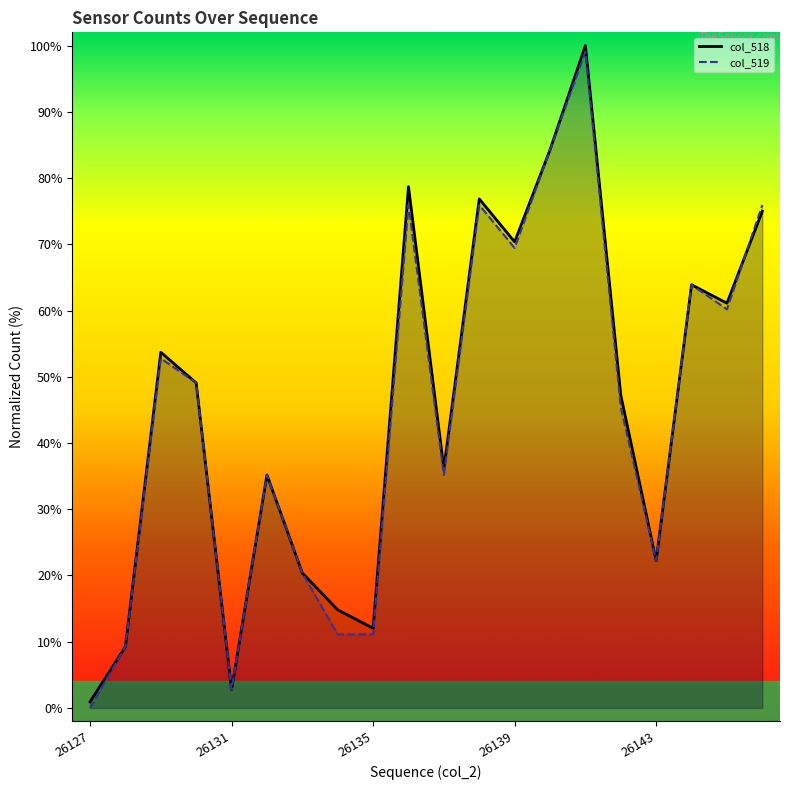

Which label corresponds to the smallest value in the chart?

26127